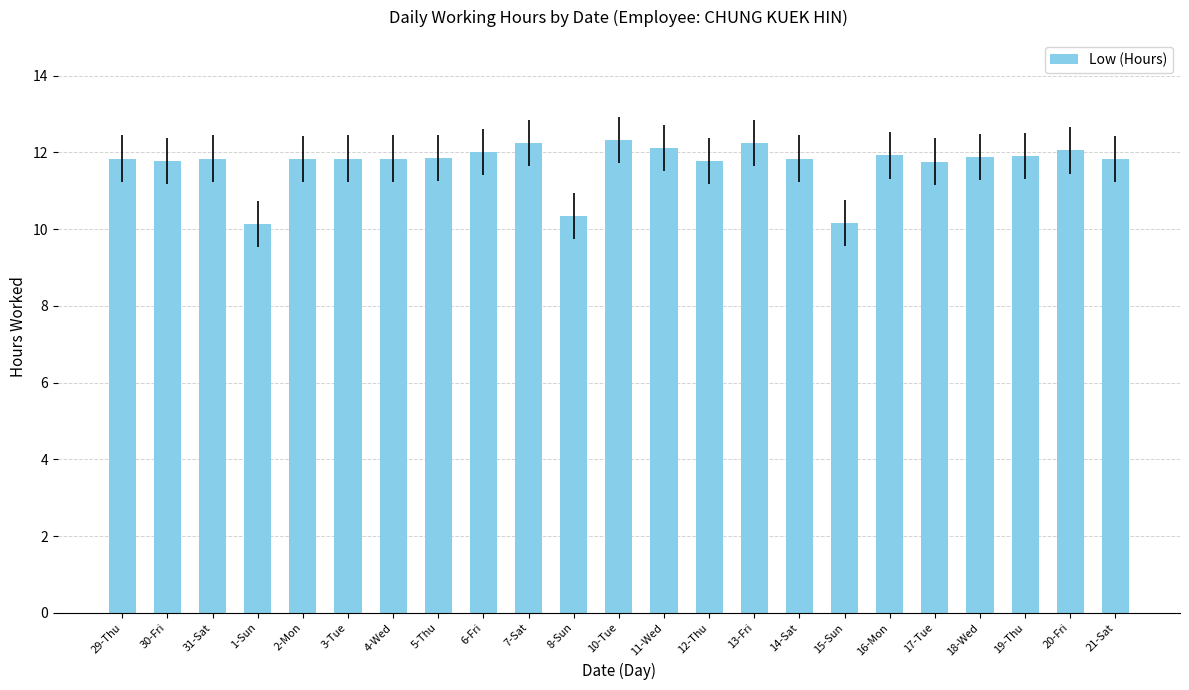

At which label does the data first exceed 11?

29-Thu